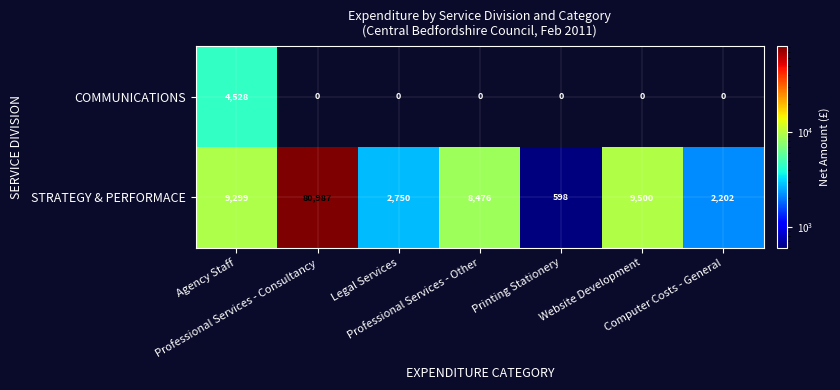

Rank the series by their maximum value, from highest to lowest.

STRATEGY & PERFORMACE, COMMUNICATIONS